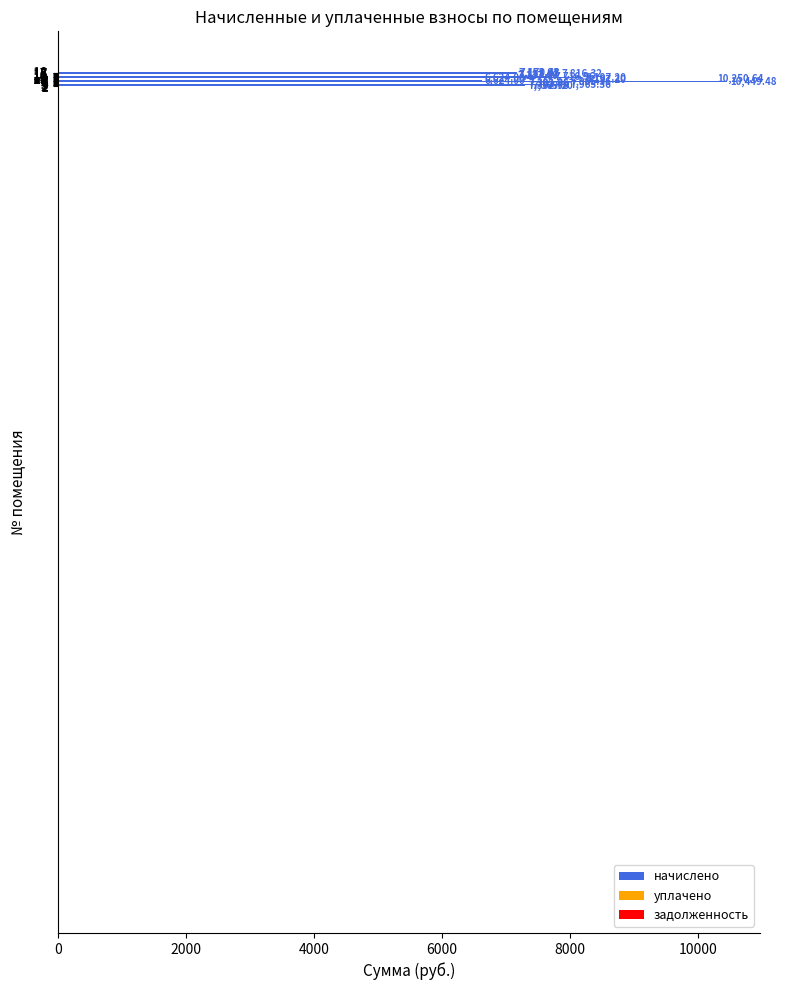

What is the minimum value shown in the chart?

6624.0